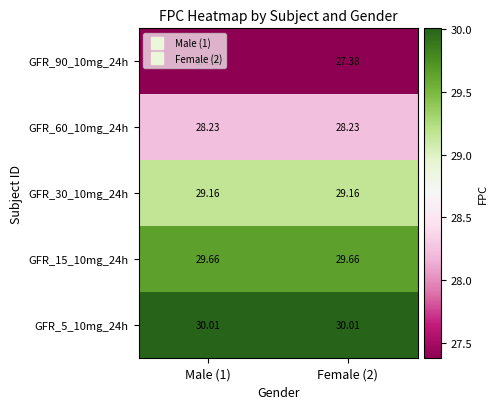

What is the minimum value shown in the chart?

27.4